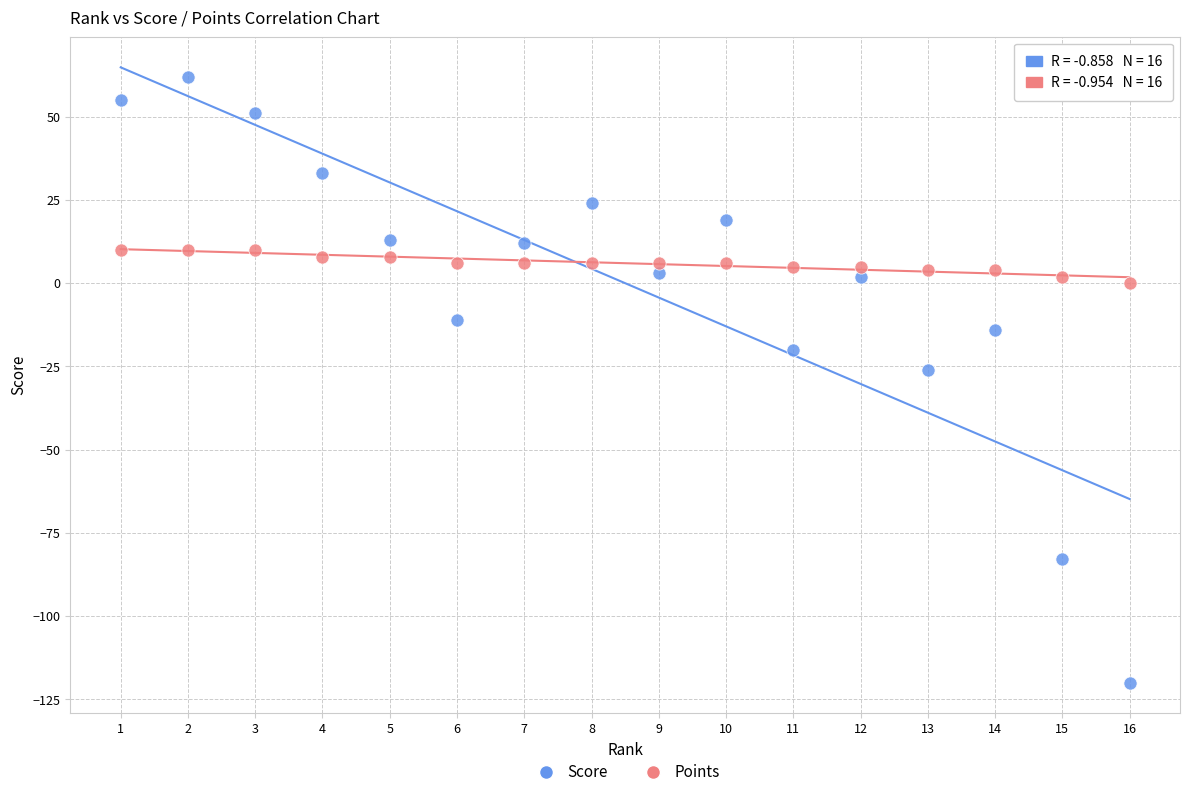

What are all the series names shown in the legend?

Score, Points